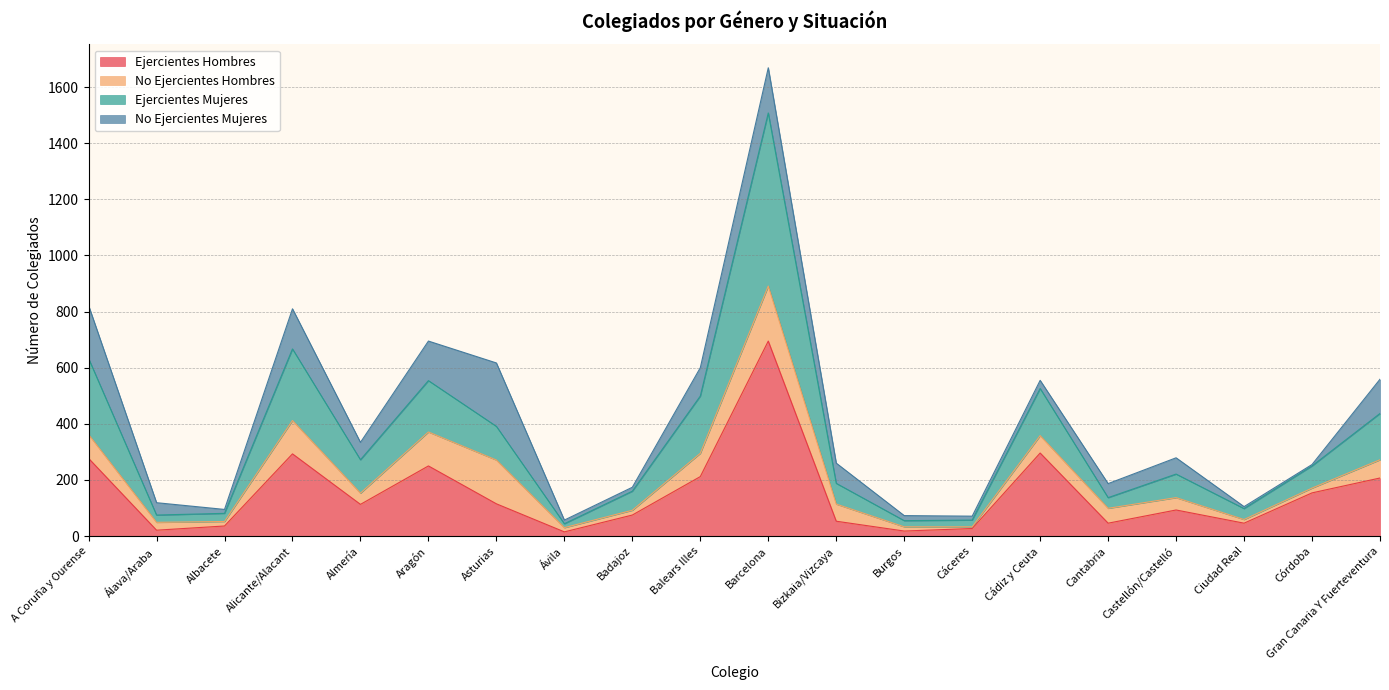

What is the total value across all series at Gran Canaria Y Fuerteventura?

559